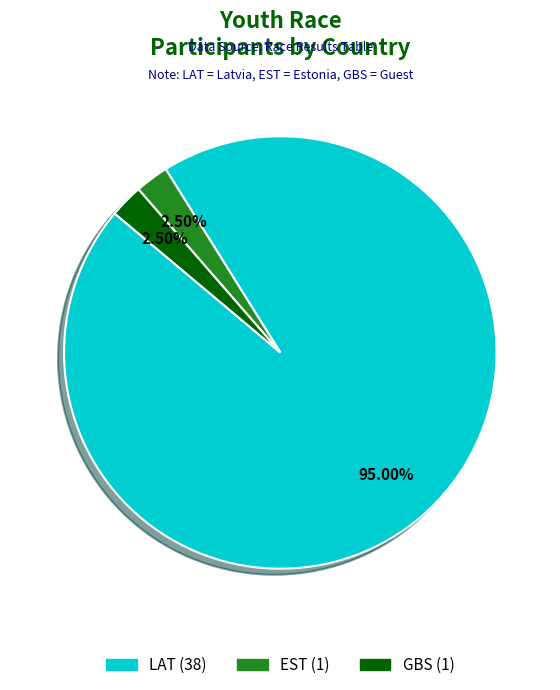

What percentage is NOT represented by GBS?

97.5%